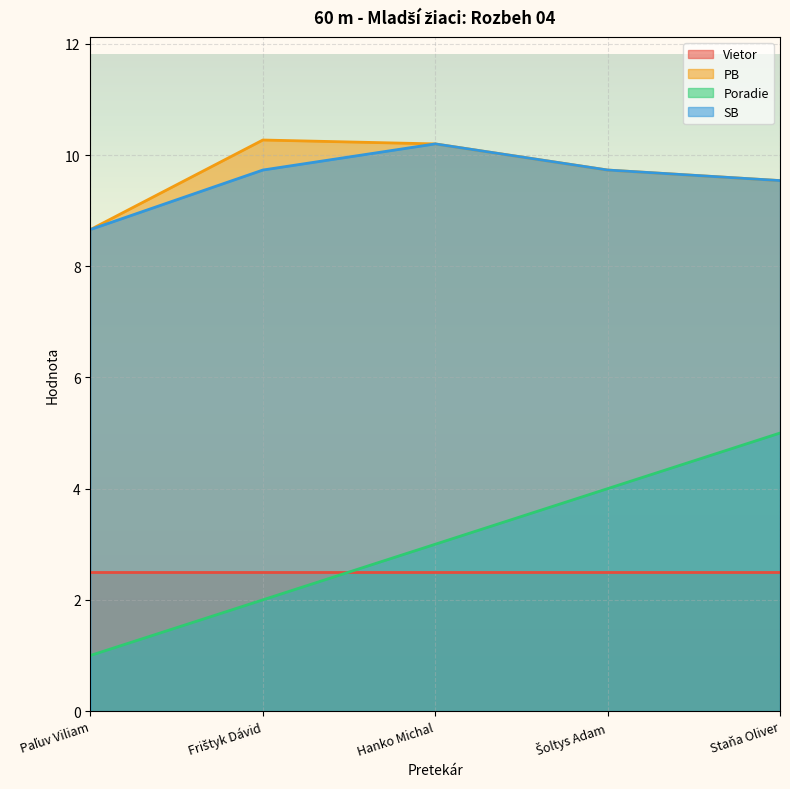

Read the SB value at Staňa Oliver.

9.5